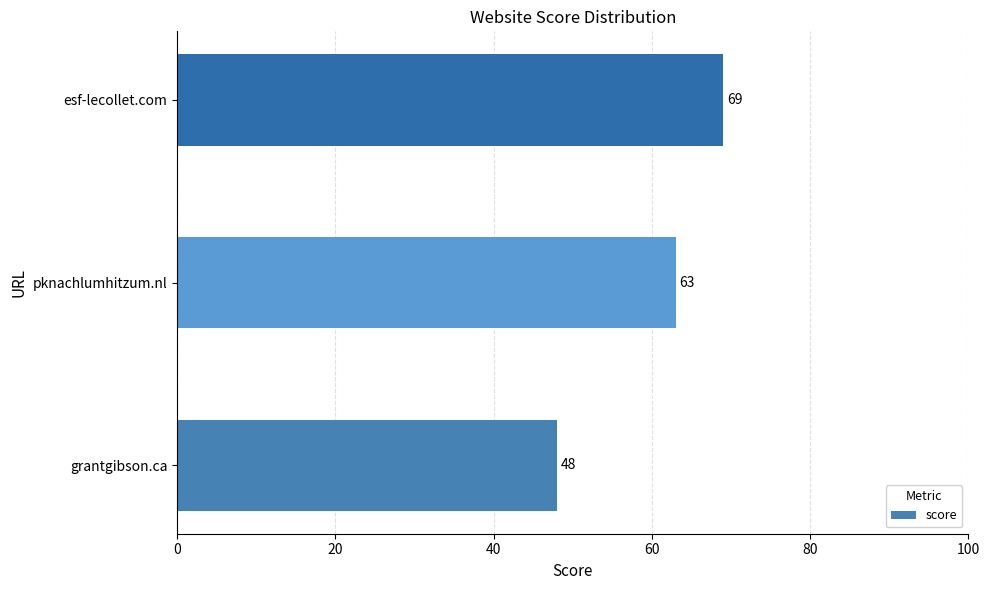

Between grantgibson.ca and pknachlumhitzum.nl, which is larger?

pknachlumhitzum.nl